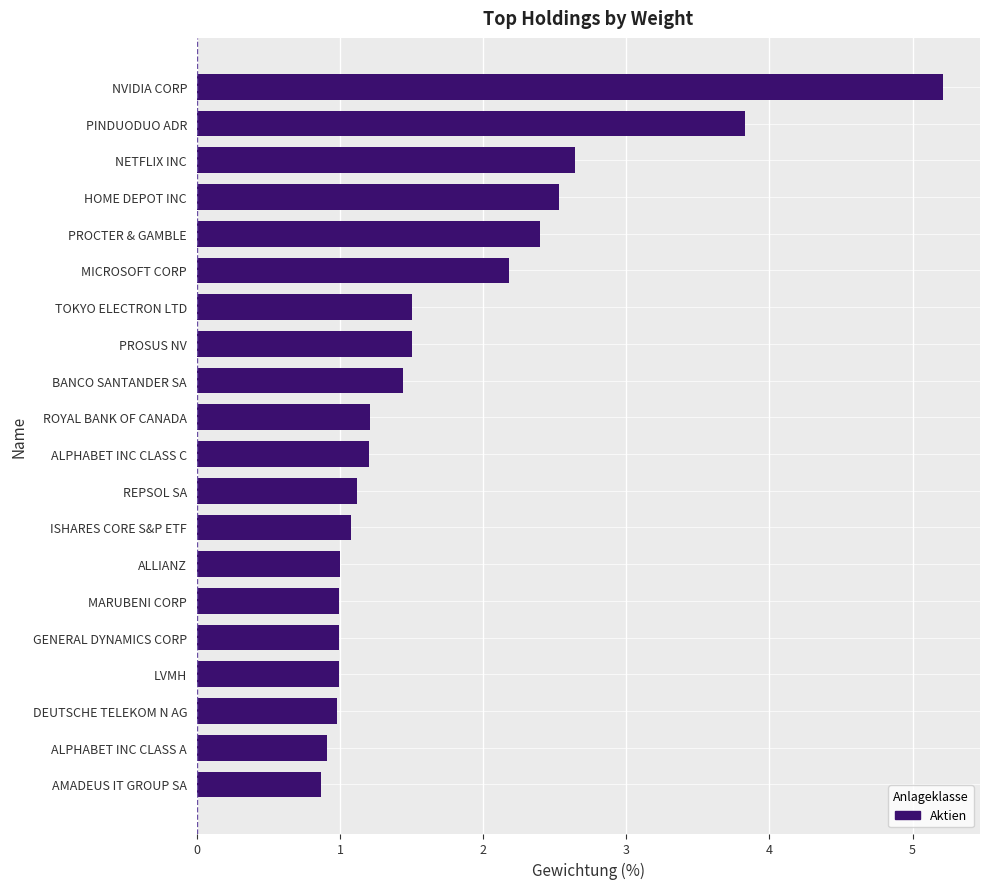

Where is the data nearest to the value 3?

NETFLIX INC